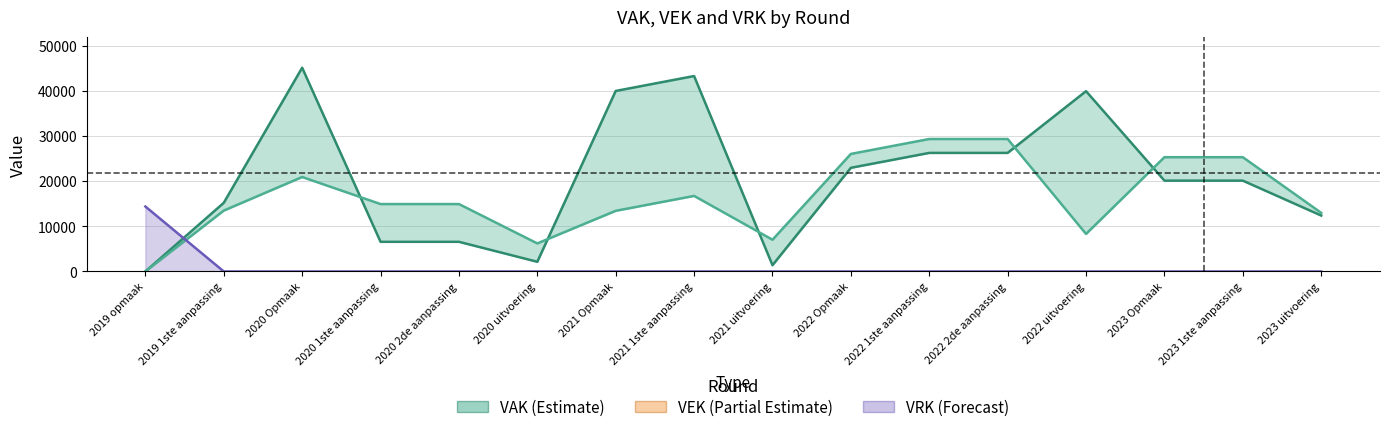

What is the label of the 4th point from the left?

2020 1ste aanpassing